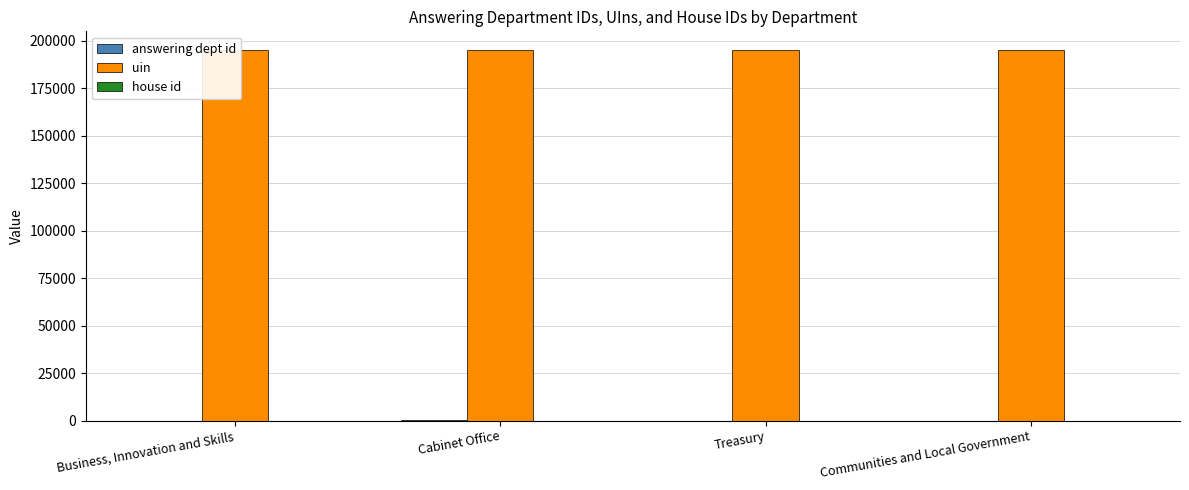

Which series has the largest total across all categories?

uin